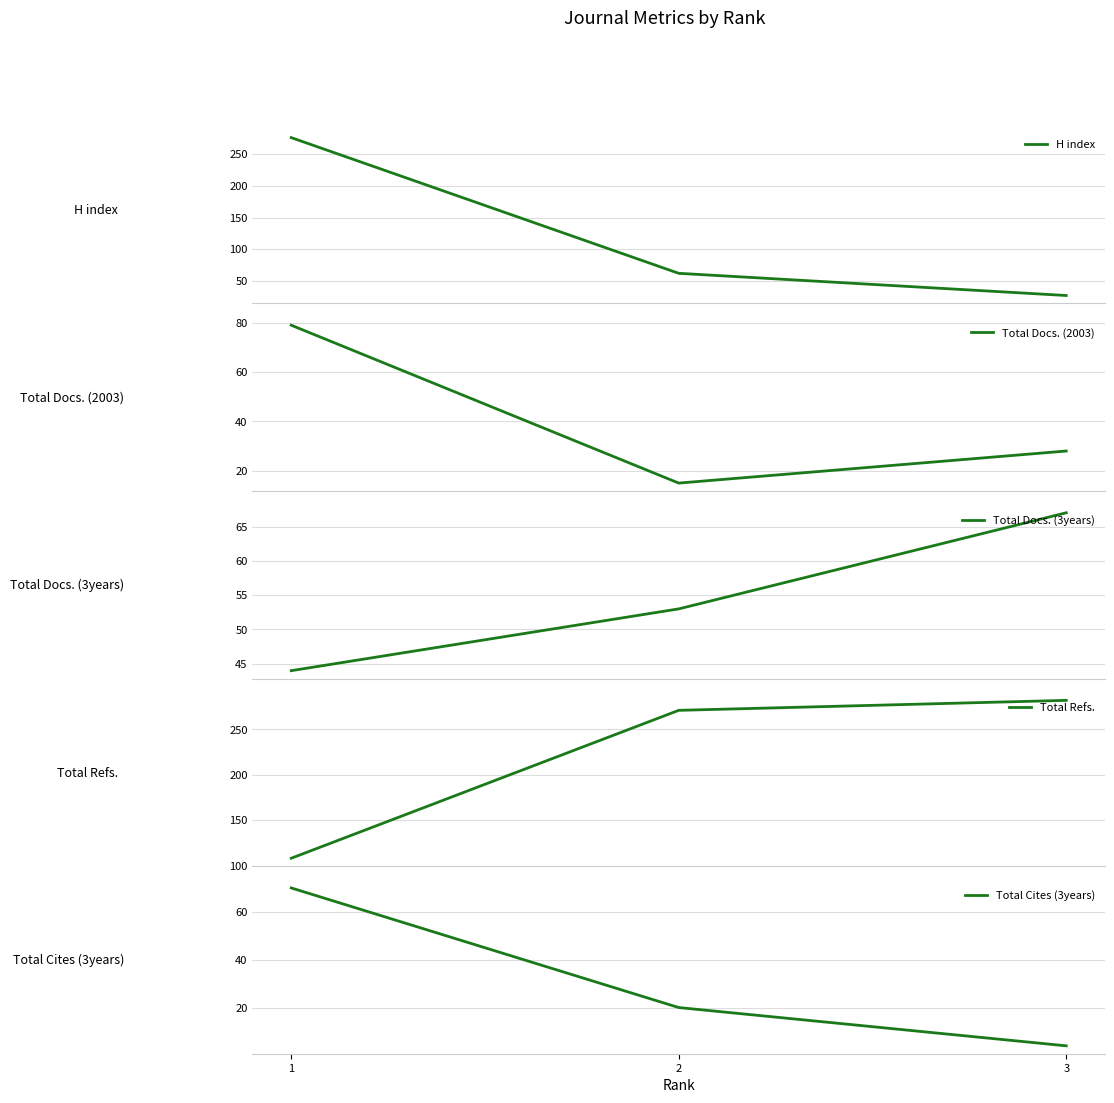

True or false: Total Docs. (2003) has a value of 28 at 3.

True